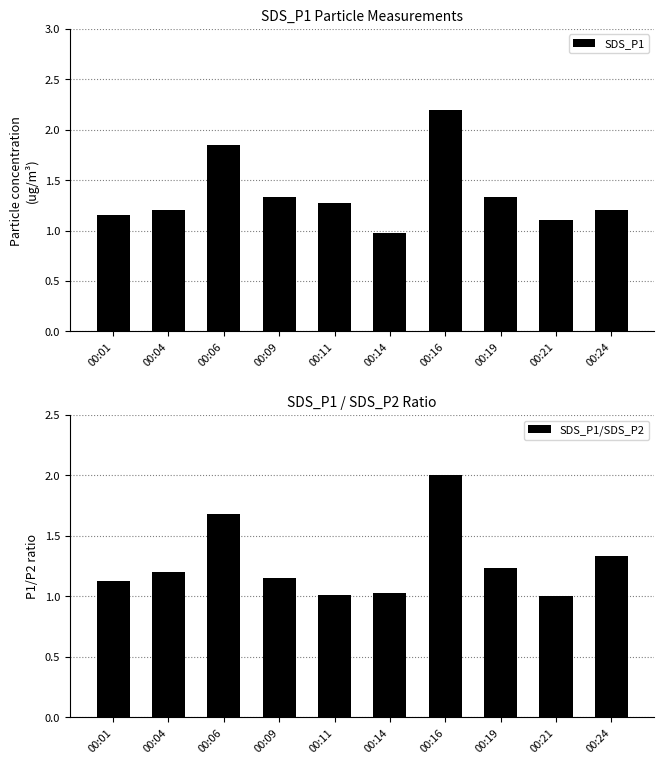

The SDS_P1 series shows 1.9 at 00:01. True or false?

False